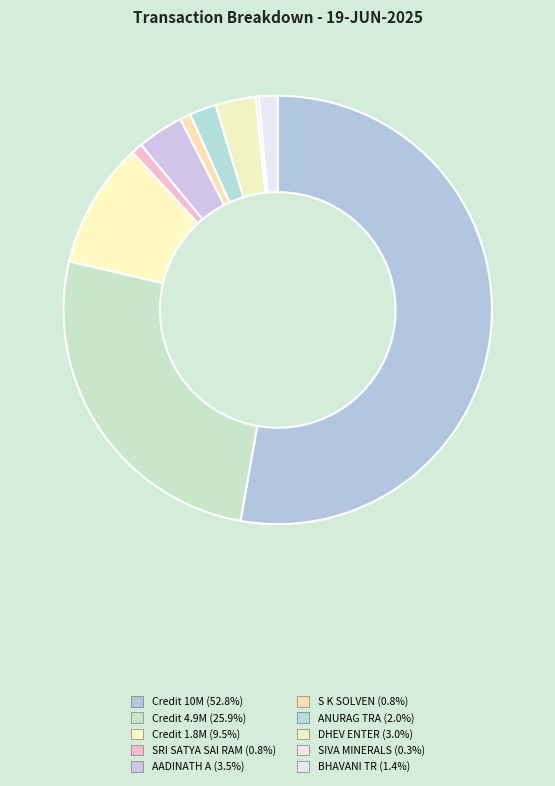

Which slice is the largest?

Credit (10000000)